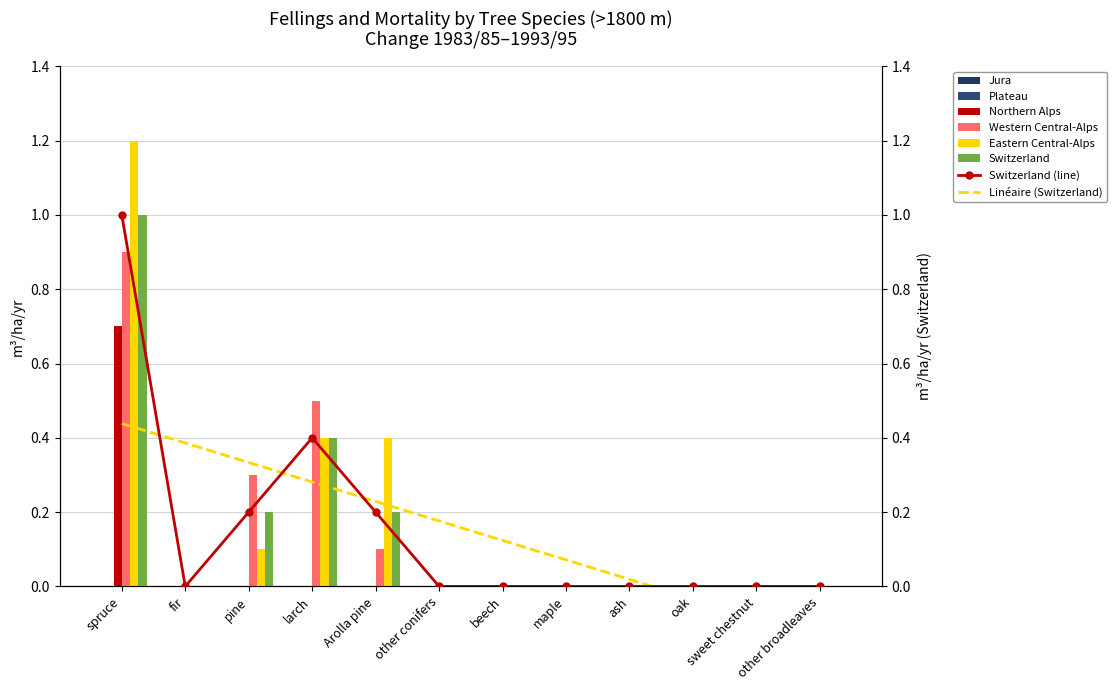

How many bars are there in total?

48